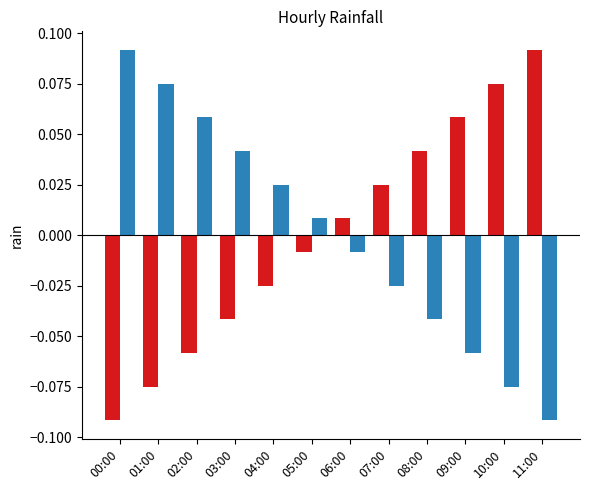

Is it true that rain_2020-05-02 equals -0.0 at 06:00?

True